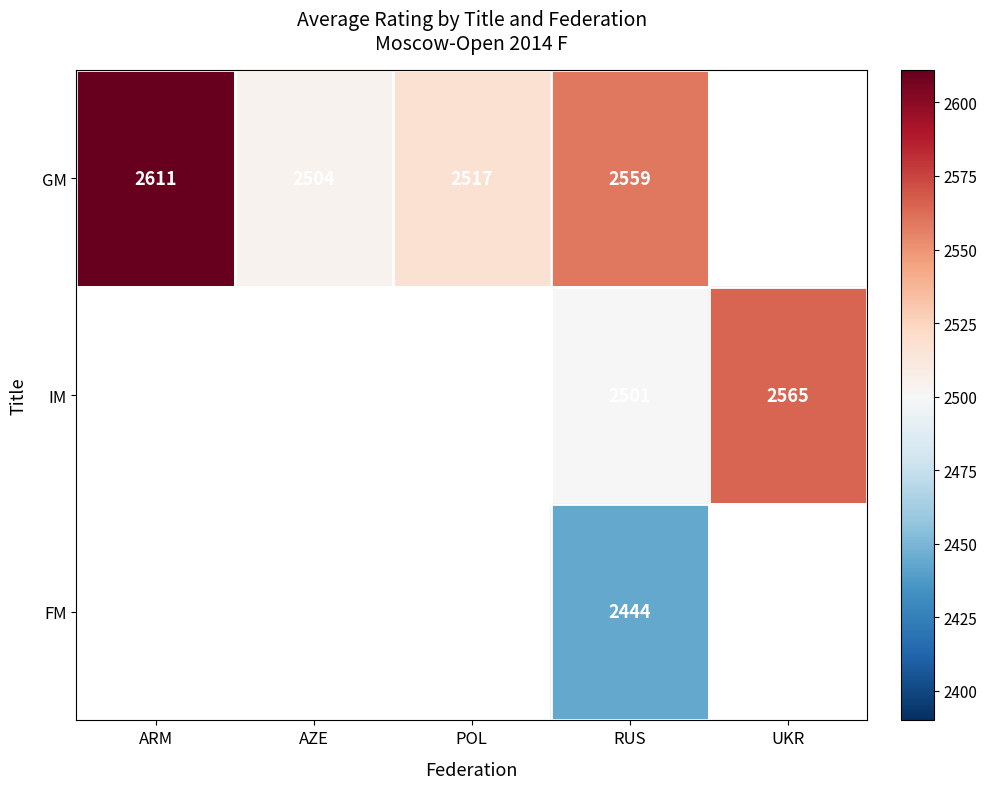

How many series are shown in this chart?

3